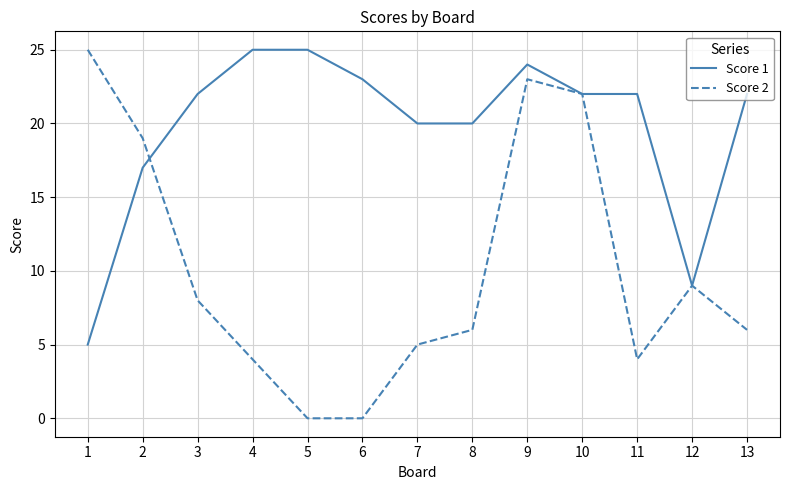

What is the difference between the highest and lowest values at 5?

25